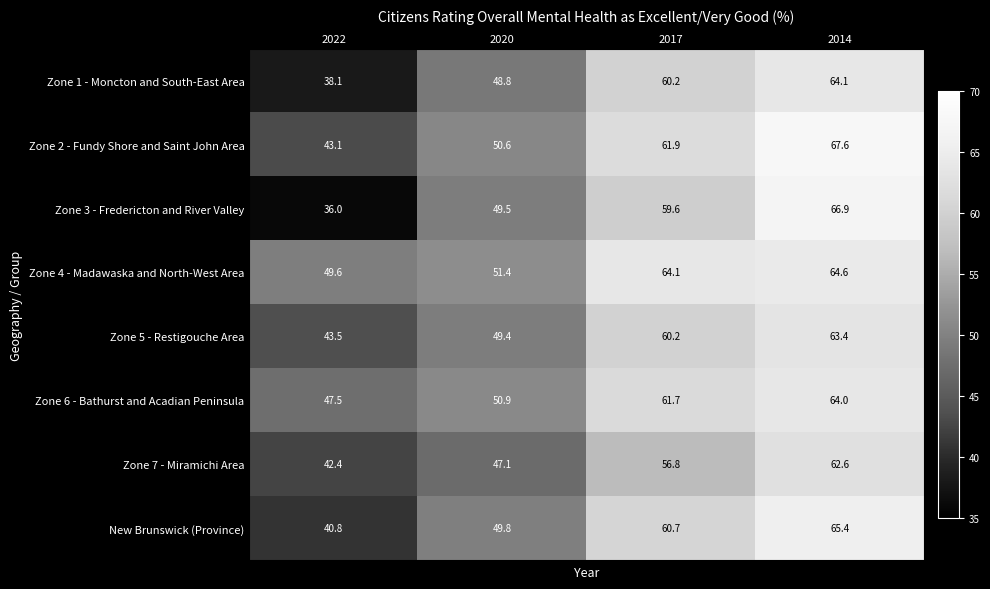

Which series has the largest total across all categories?

Zone 4 - Madawaska and North-West Area